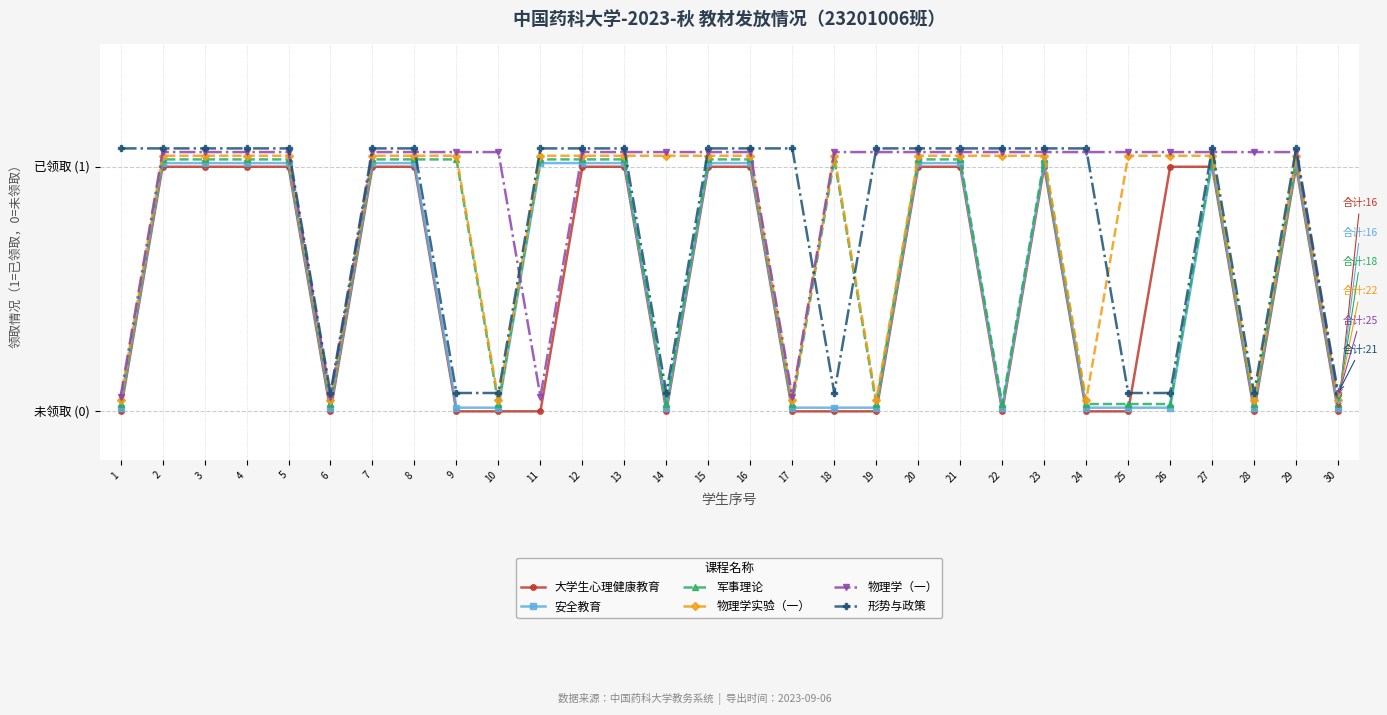

Which series ends up on top after the final intersection of 物理学实验（一） and 形势与政策?

形势与政策